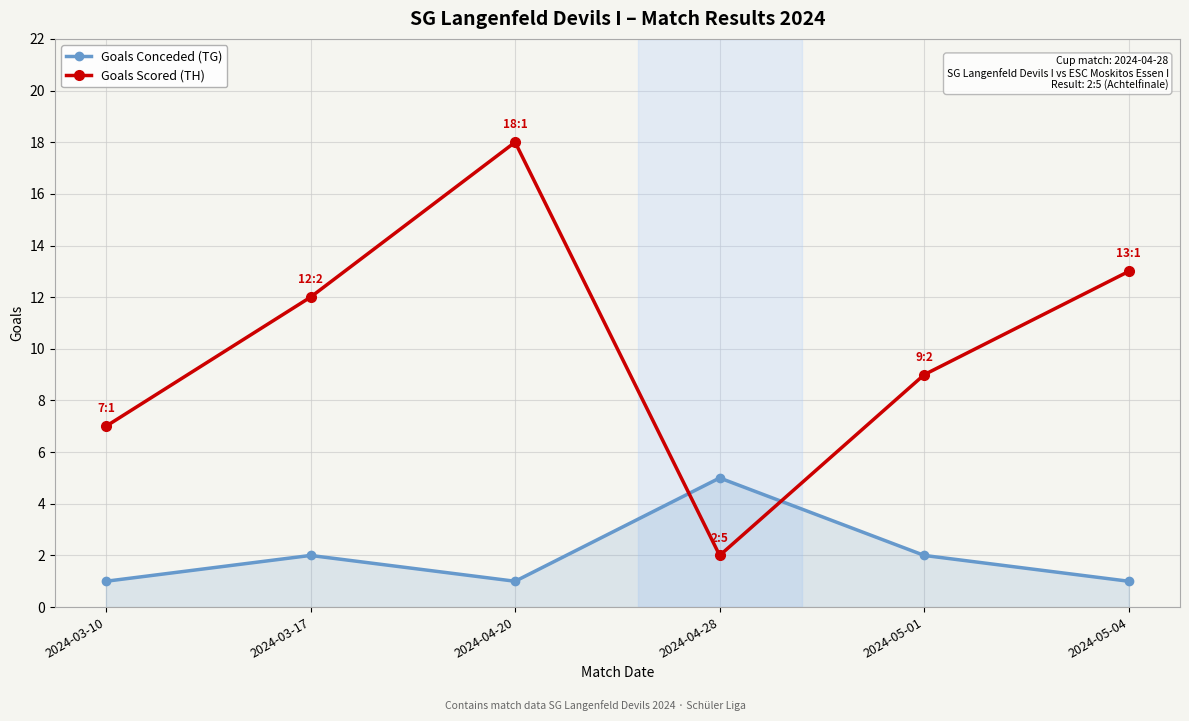

In Goals Conceded (TG), how many points are lower than both neighbors (excluding endpoints)?

1